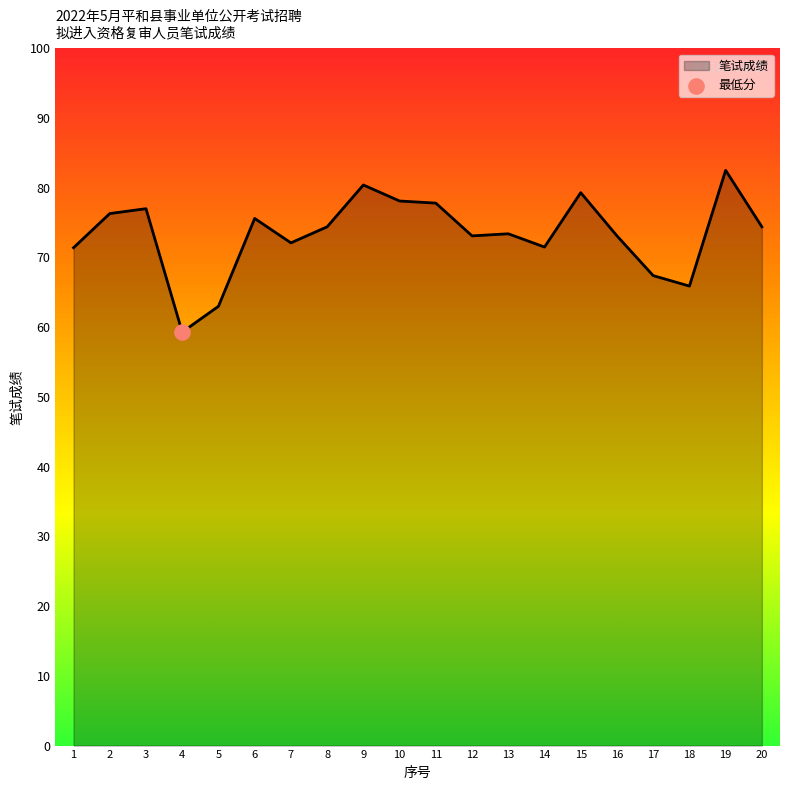

What is the change in value from 6 to 12?

-2.5